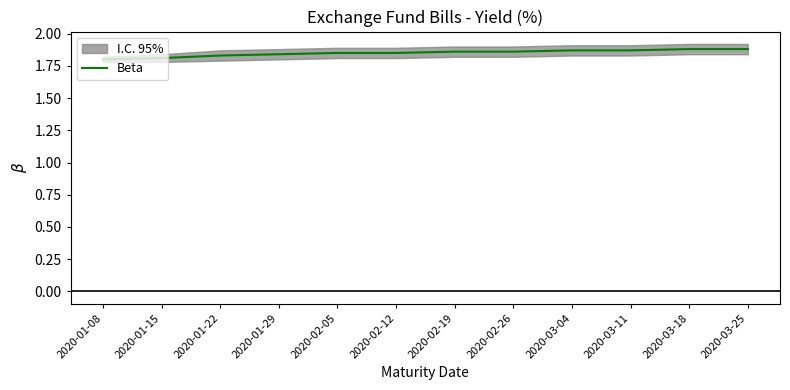

What is the ratio of the value at 2020-02-26 to the value at 2020-03-04?

1.0